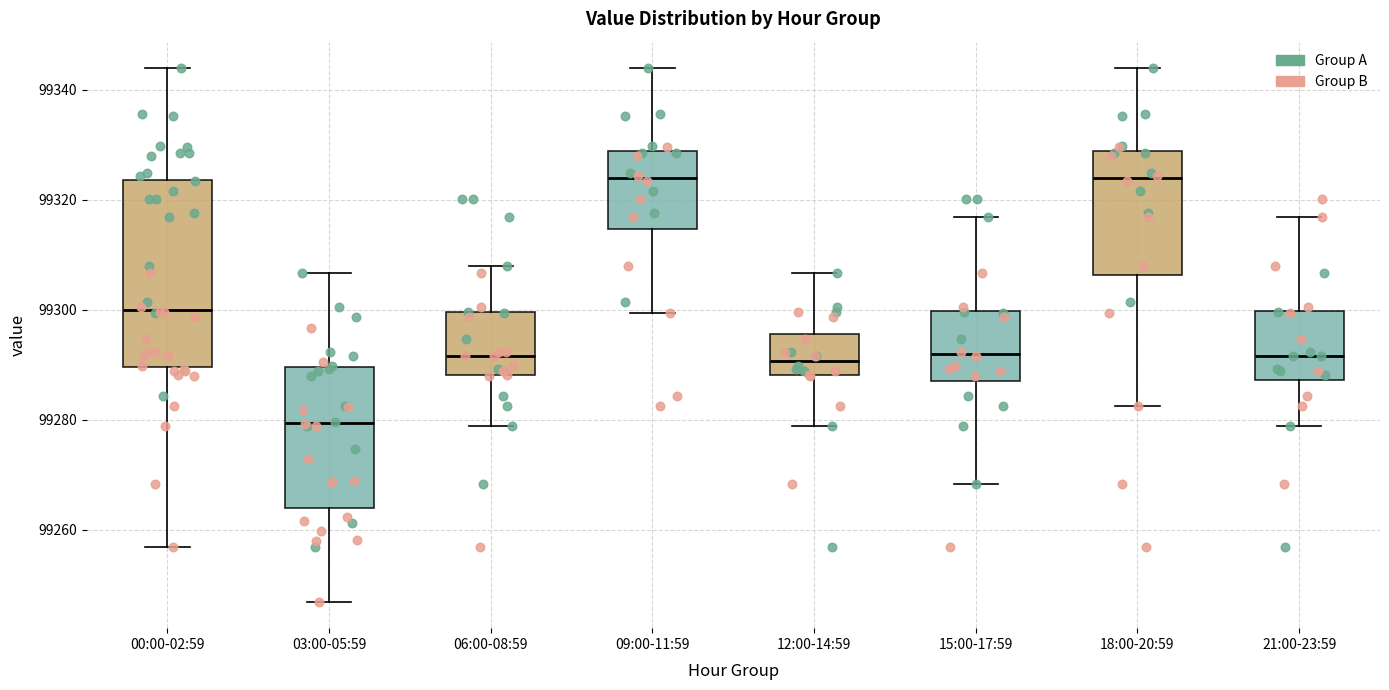

Where does the upper whisker of the box for 03:00-05:59 end on the y-axis? The values are not printed on the chart, so give them approximately, as read against the axis.

99306